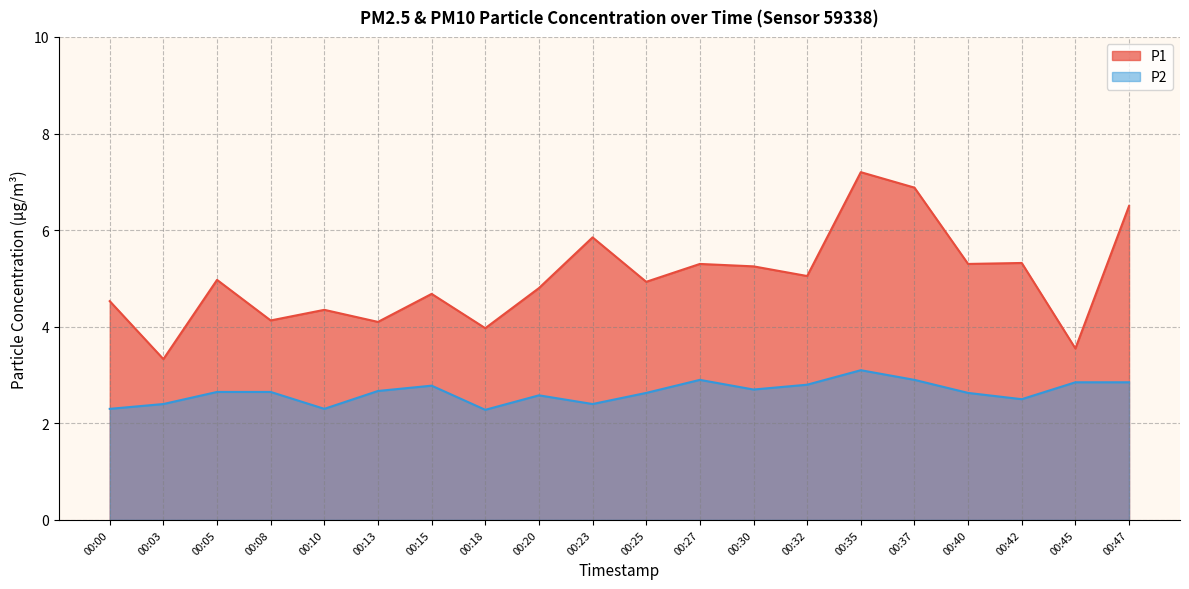

At which category does P2 reach its first local peak?

00:15